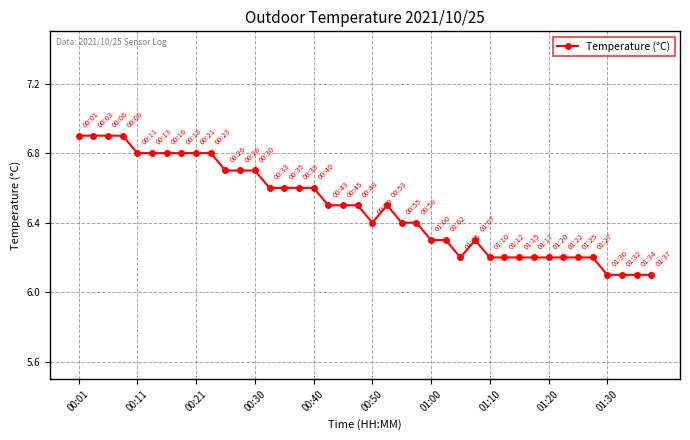

True or false: there are more than 1 points higher than both neighbors.

True